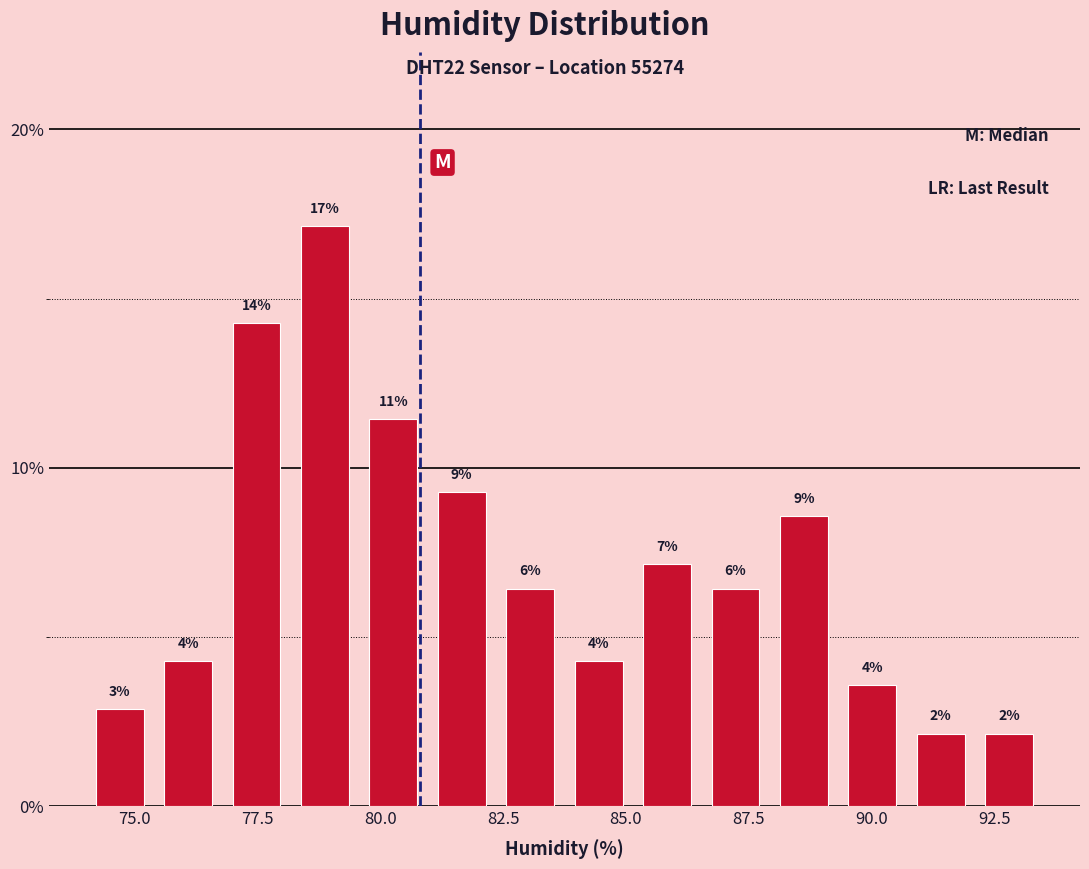

Around what value on the x-axis is the tallest bar? Give the approximate position of its centre, as read against the axis.

79.0